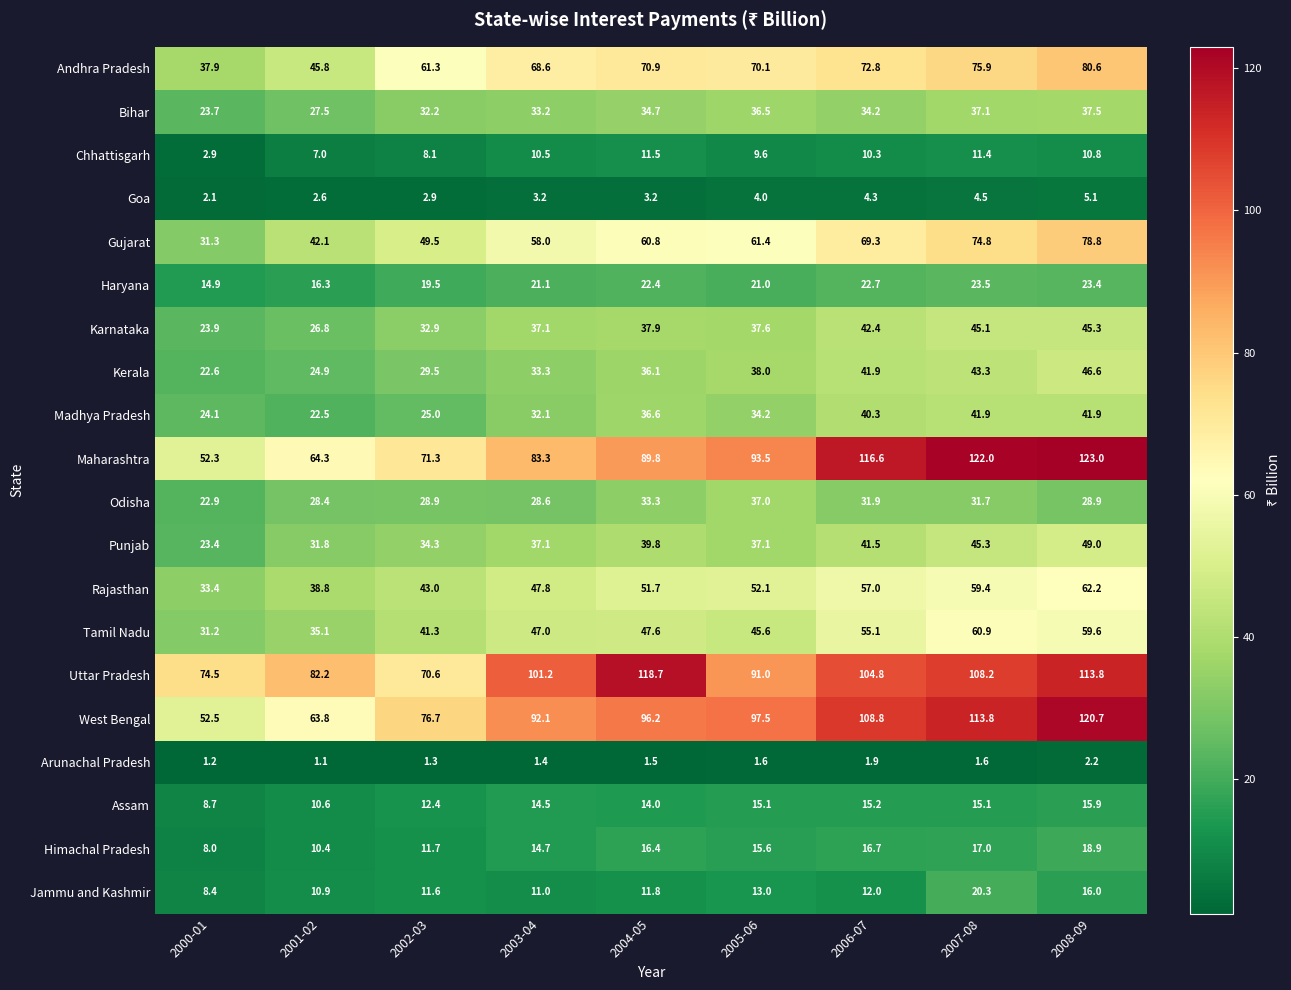

How many data points in Punjab are less than 37?

3